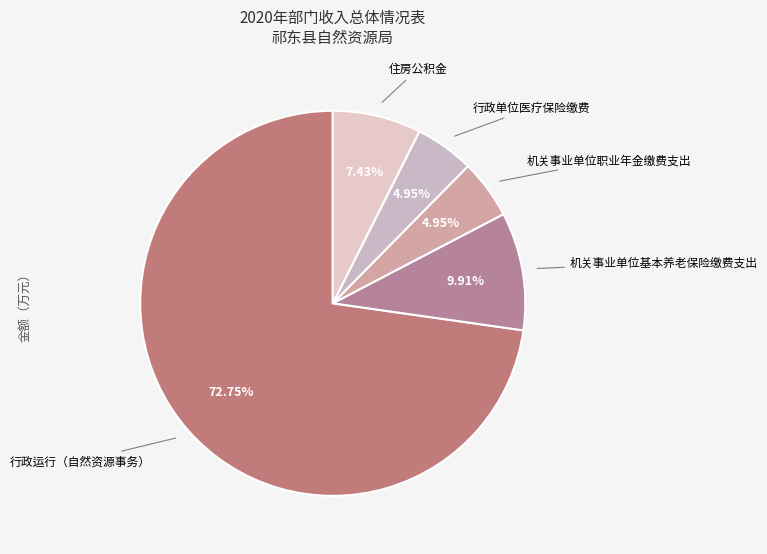

To the nearest percent, what portion does 行政单位医疗保险缴费 represent?

5%